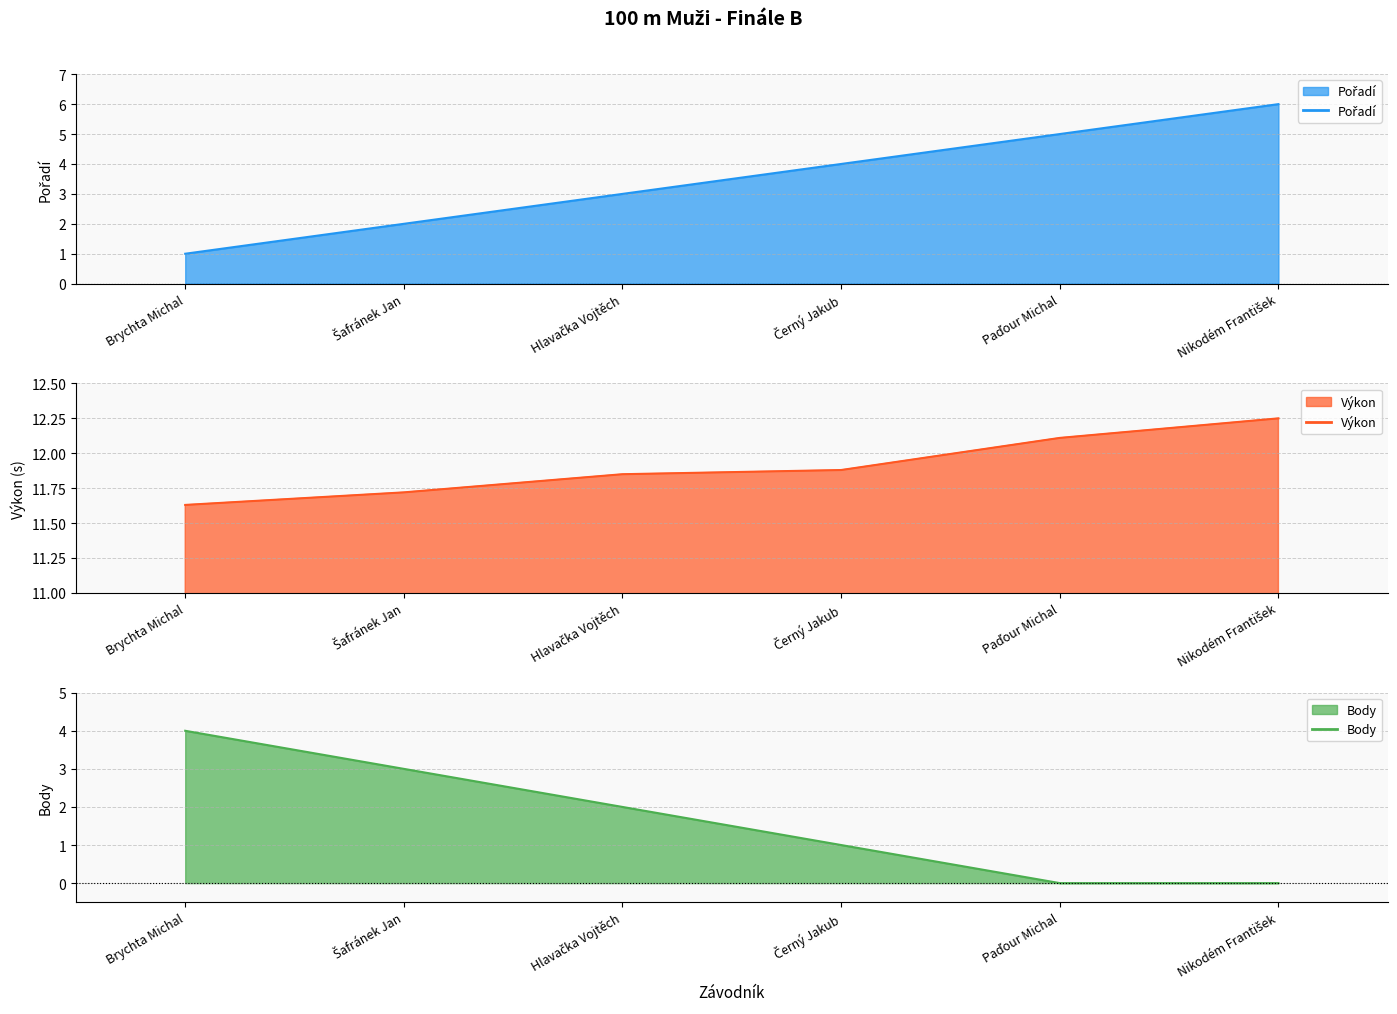

Which series has the largest total across all categories?

Výkon